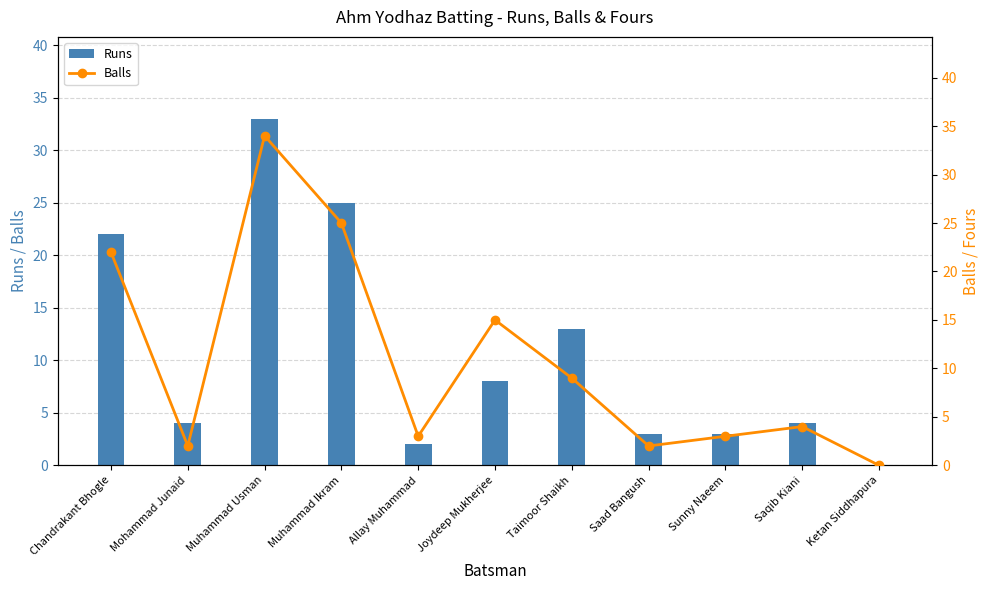

How many groups of bars are there?

11